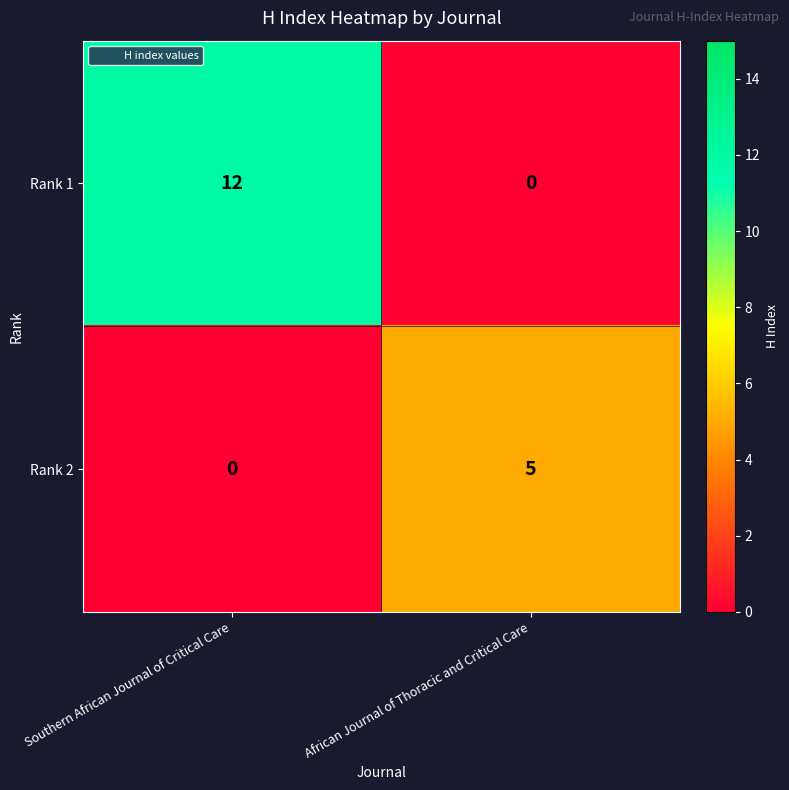

Reading left to right, extract all data points from this chart.

Rank 1: 12	0
Rank 2: 0	5